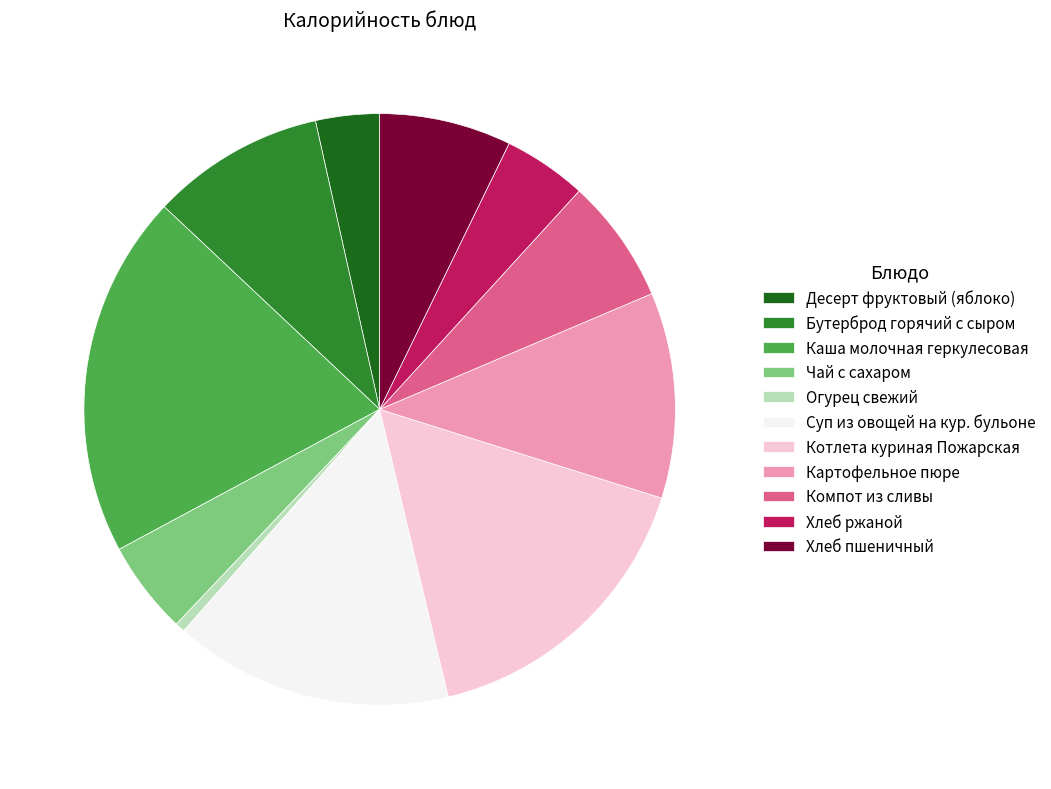

Which category has the biggest portion of the pie?

Каша молочная геркулесовая